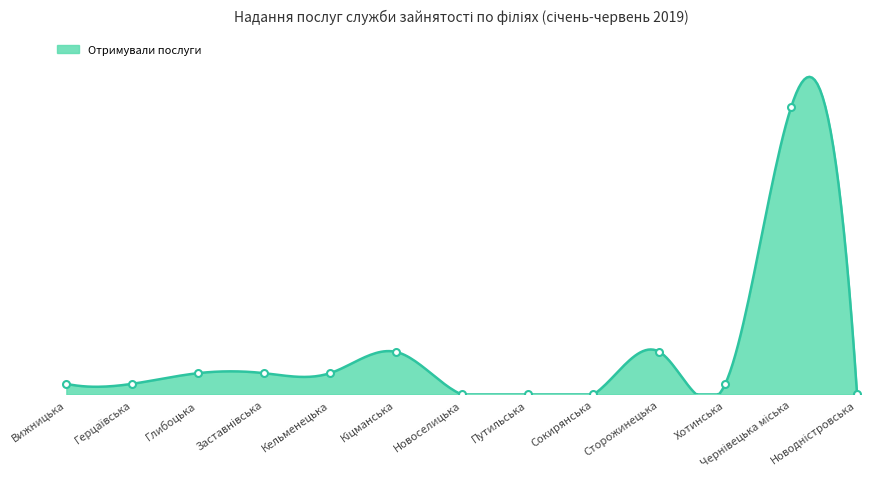

What position from the left is Путильська?

8